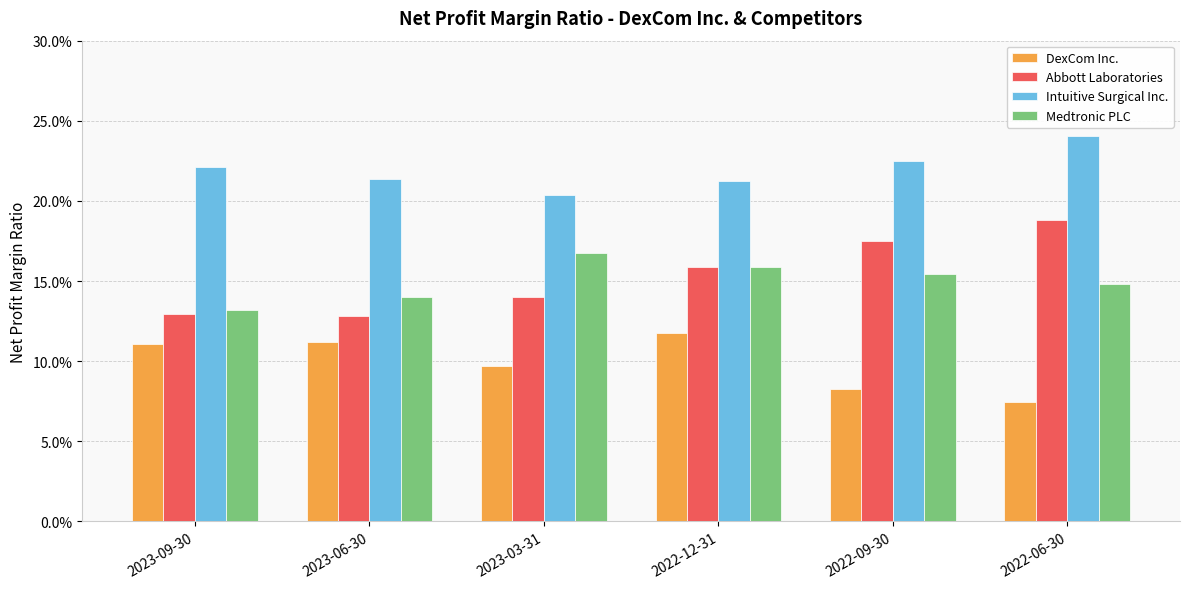

Reading left to right, extract all data points from this chart.

DexCom Inc.: 0.1	0.1	0.1	0.1	0.1	0.1
Abbott Laboratories: 0.1	0.1	0.1	0.2	0.2	0.2
Intuitive Surgical Inc.: 0.2	0.2	0.2	0.2	0.2	0.2
Medtronic PLC: 0.1	0.1	0.2	0.2	0.2	0.1